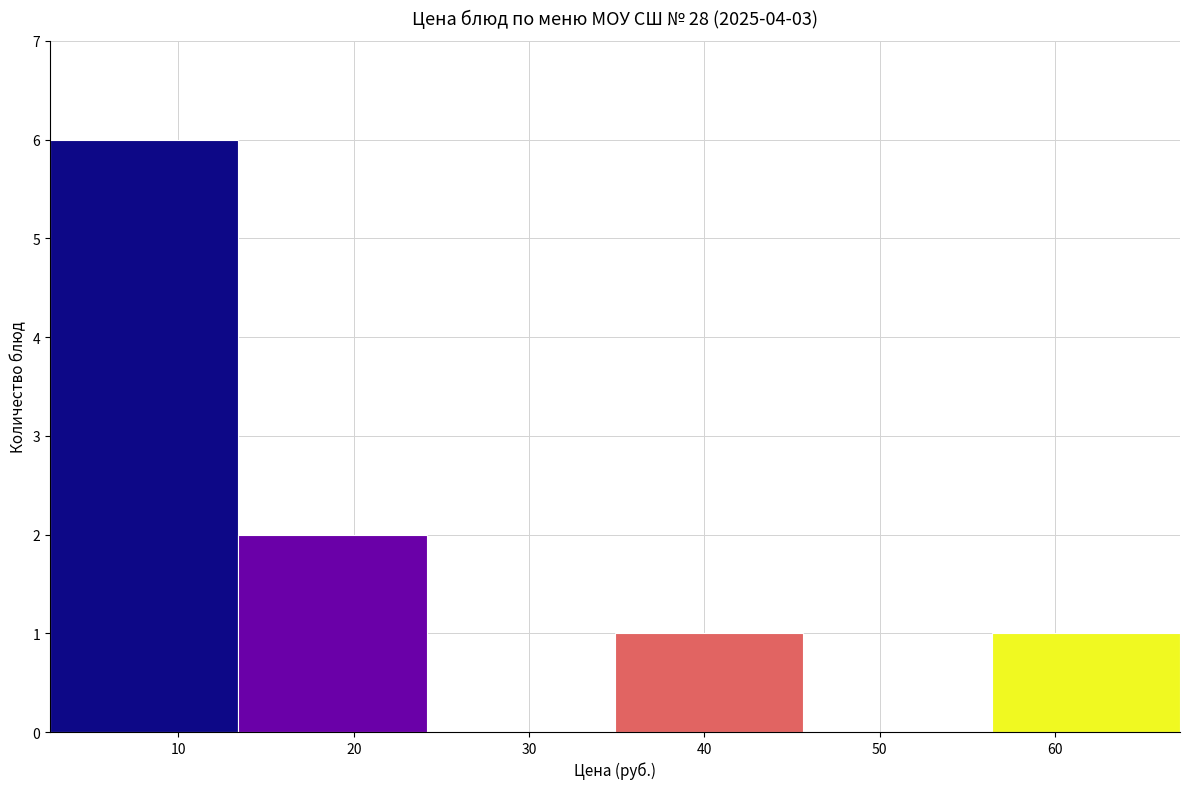

Reading left to right, list every bar in this chart as the range it spans on the x-axis followed by its height. Neither the bar edges nor the heights are printed on the chart, so give them approximately, as read against the axes.

3 to 13: 6
13 to 24: 2
24 to 35: 0
35 to 46: 1
46 to 56: 0
56 to 67: 1